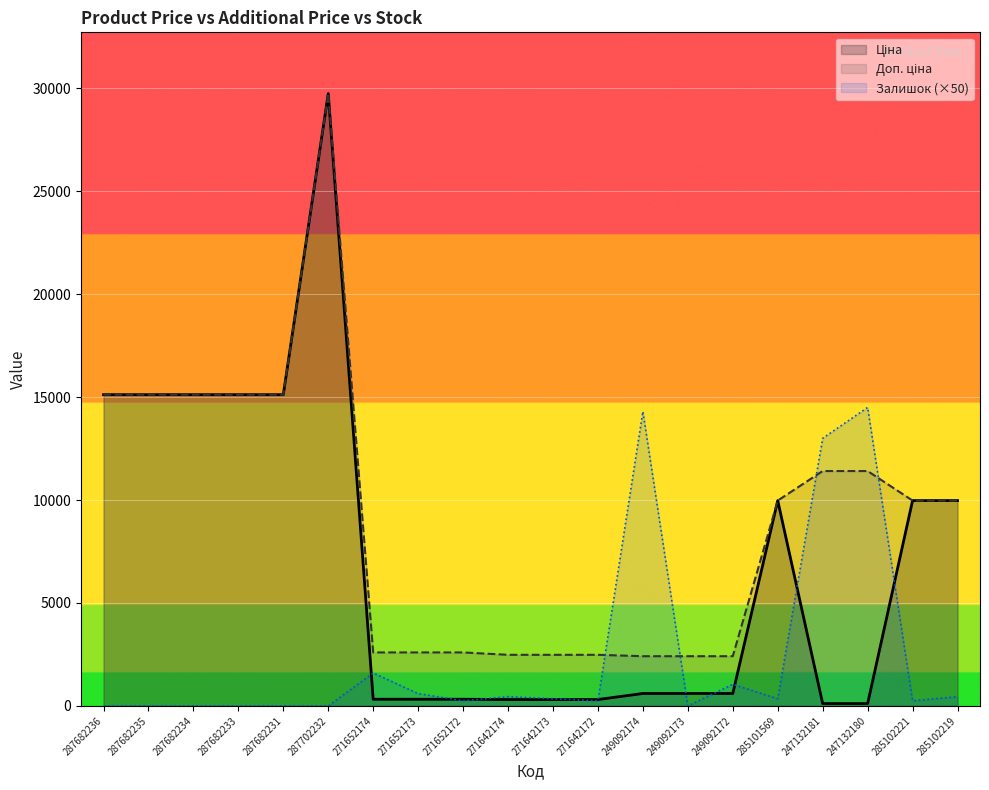

What is the total value across all series at 285101569?

20300.0